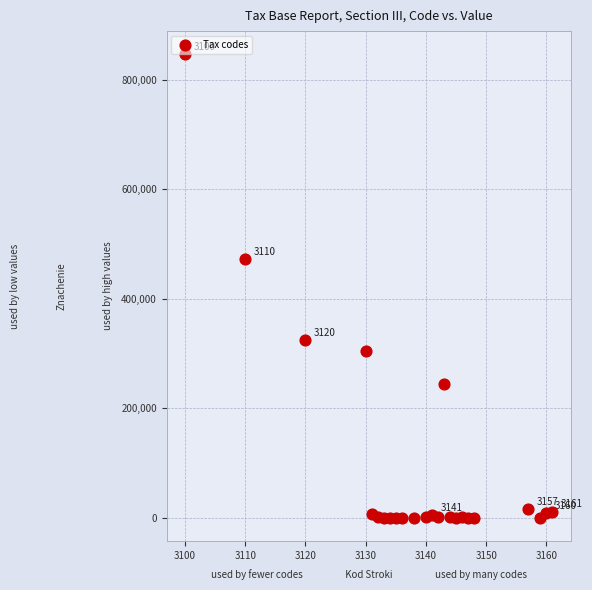

What Y value in the scatter plot is closest to 423212?

472319